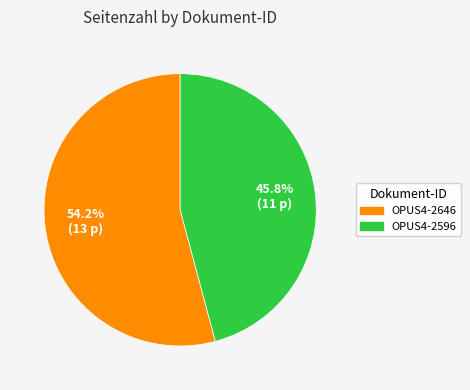

What is the smallest slice in the pie chart?

OPUS4-2596